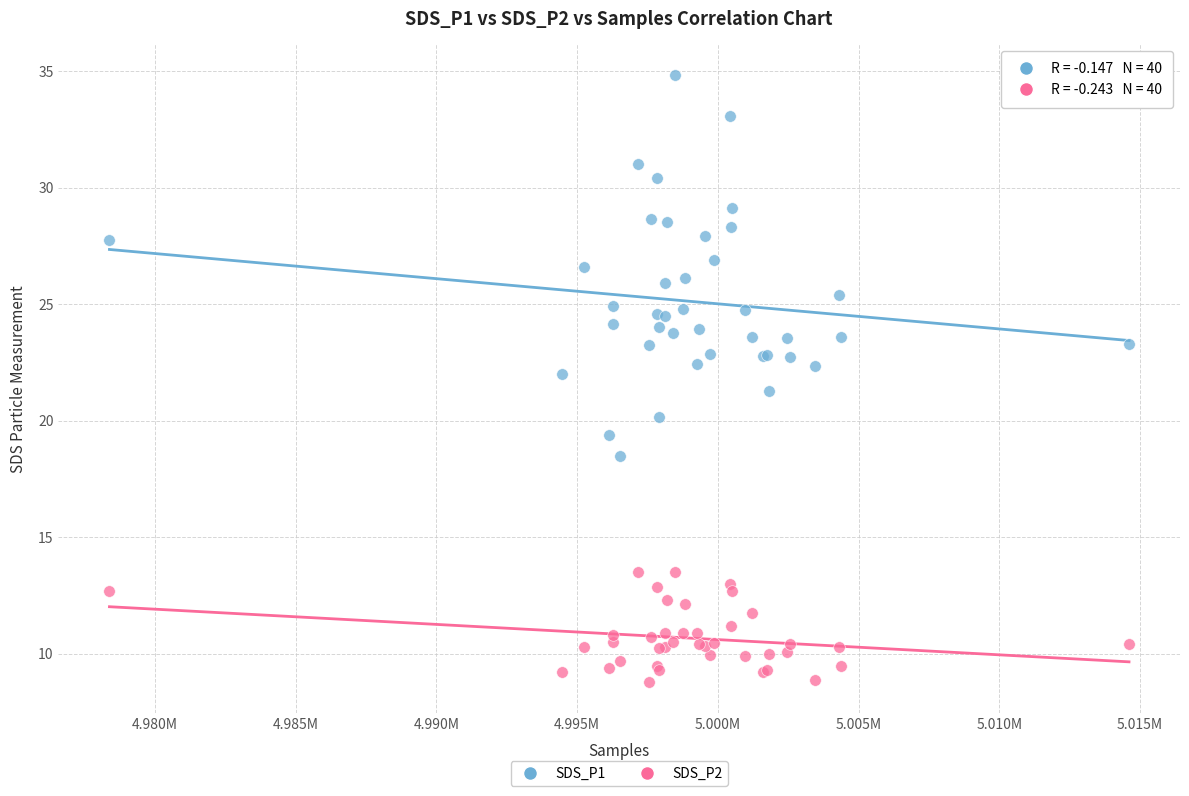

Which series contains the highest Y value?

SDS_P1